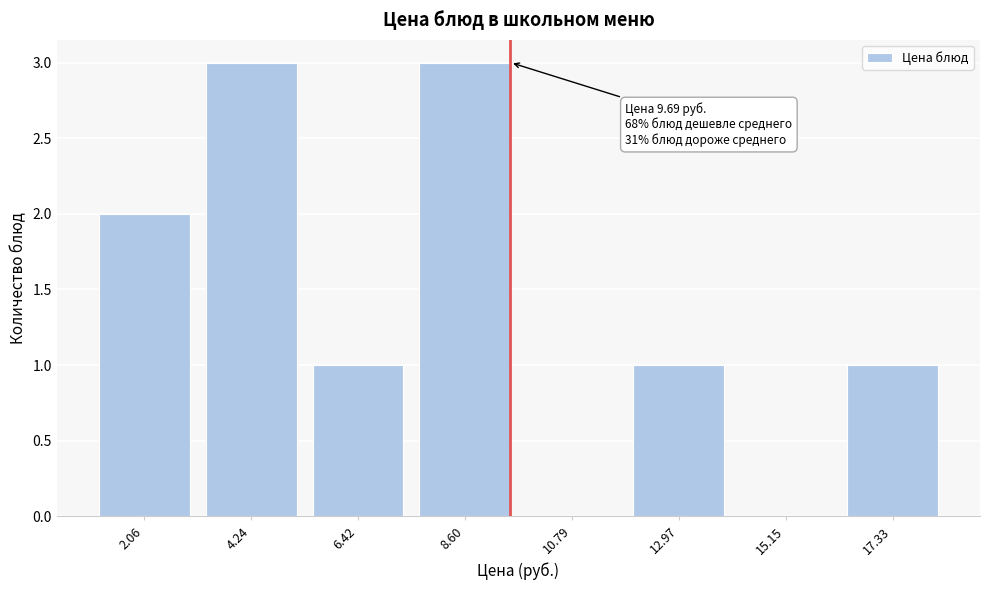

Reading left to right, extract all data points from this chart.

2.06=2	4.24=3	6.42=1	8.60=3	10.79=0	12.97=1	15.15=0	17.33=1